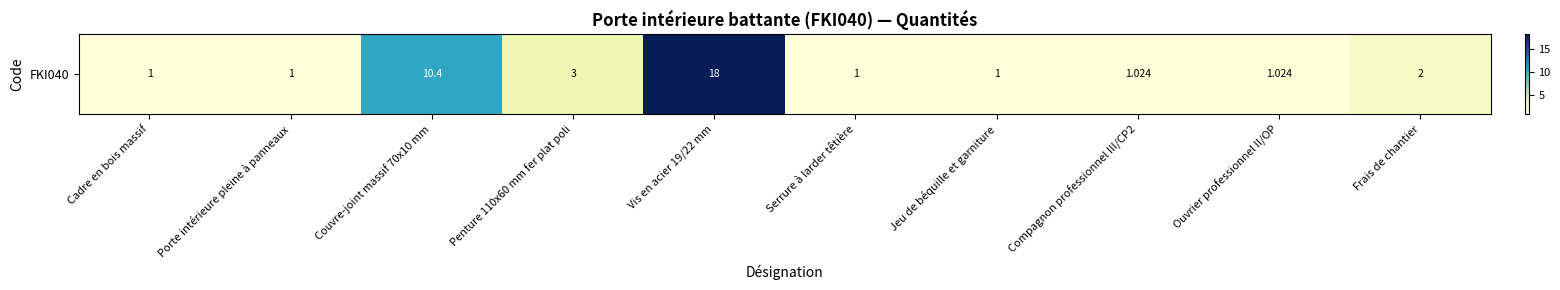

Reading left to right, what are all the values shown in this chart?

1.0	1.0	10.4	3.0	18.0	1.0	1.0	1.0	1.0	2.0